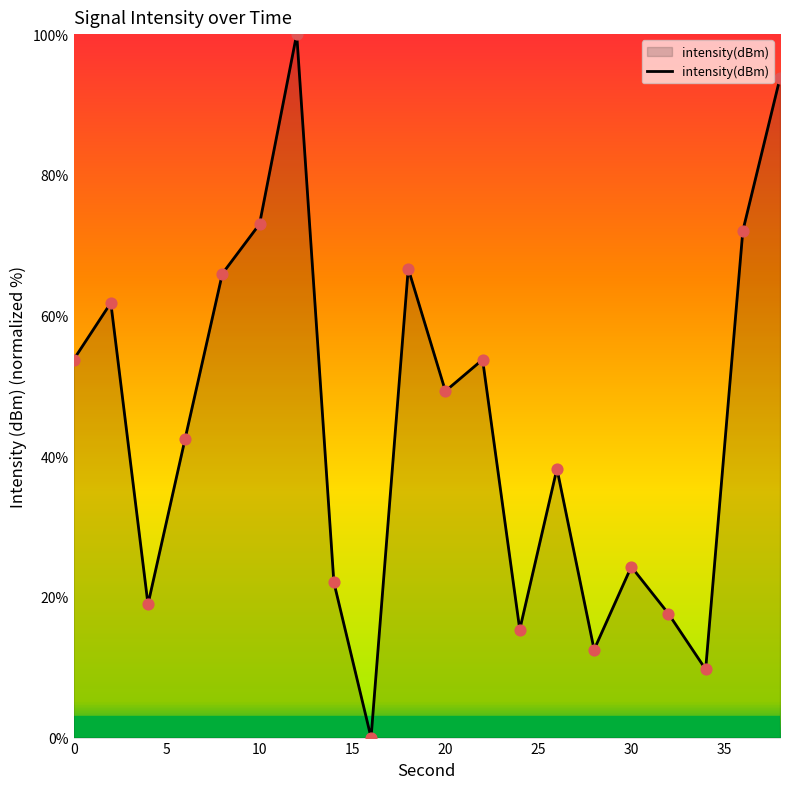

What is the difference between the maximum and minimum values?

100.0